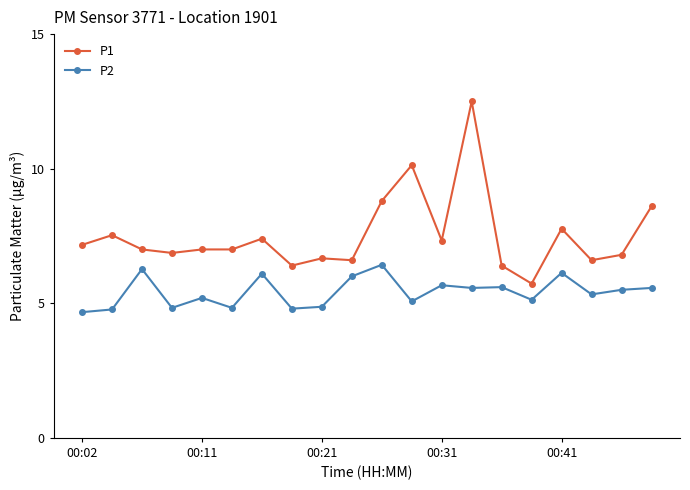

True or false: P1 has more than 0 interior local peaks.

True